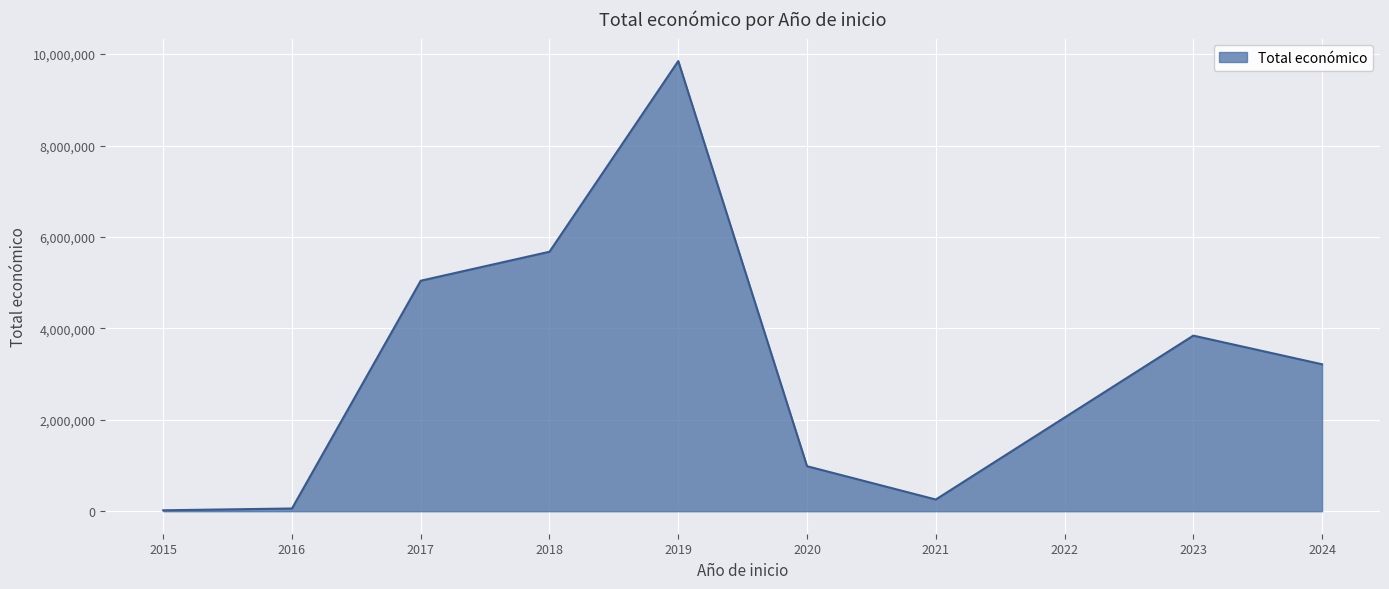

Is it true that the value at 2018 is 2852968?

False